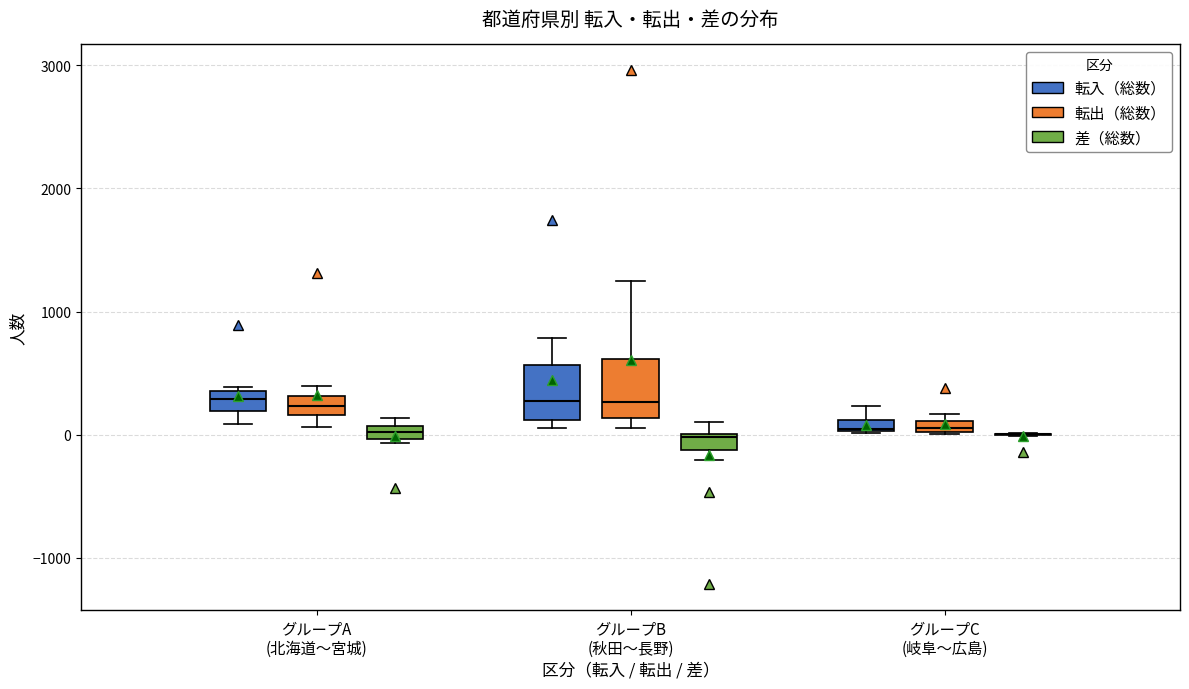

Where is the upper edge of the box for グループA (北海道〜宮城) (転出（総数）) on the y-axis? The values are not printed on the chart, so give them approximately, as read against the axis.

300